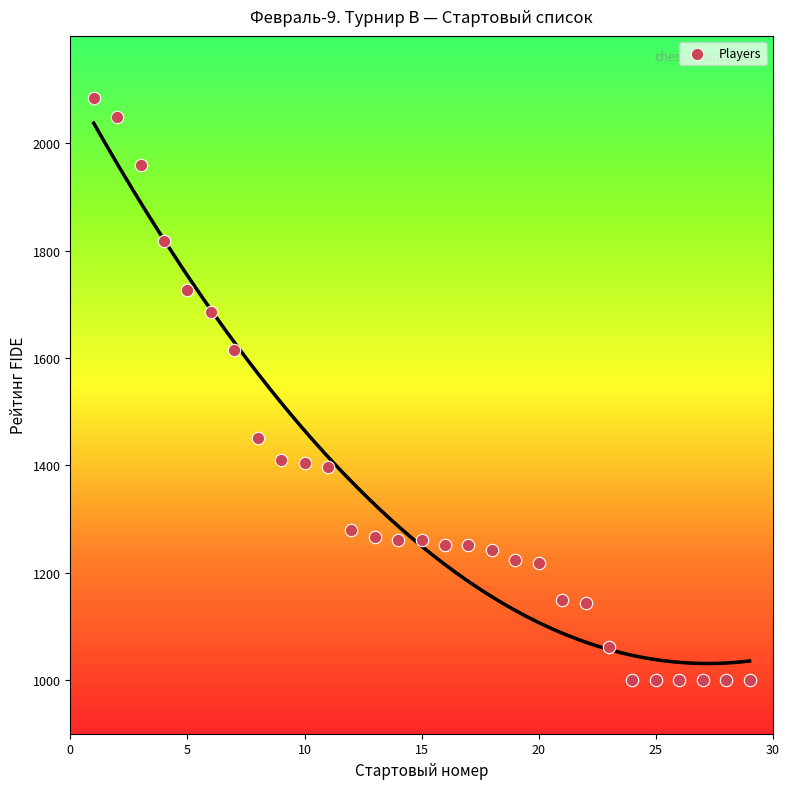

What Y value in the scatter plot is closest to 1542?

1614